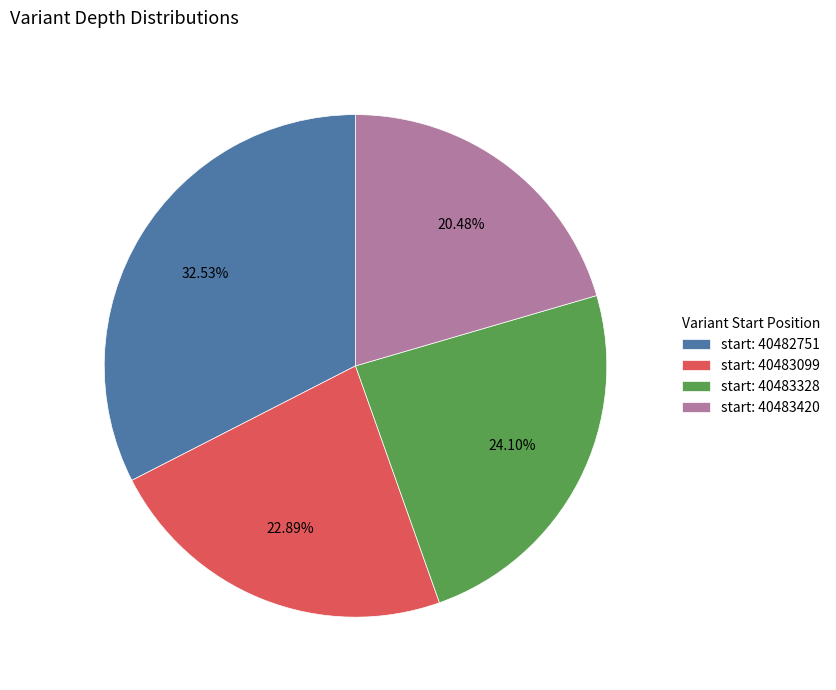

Which category has the smallest portion of the pie?

start: 40483420